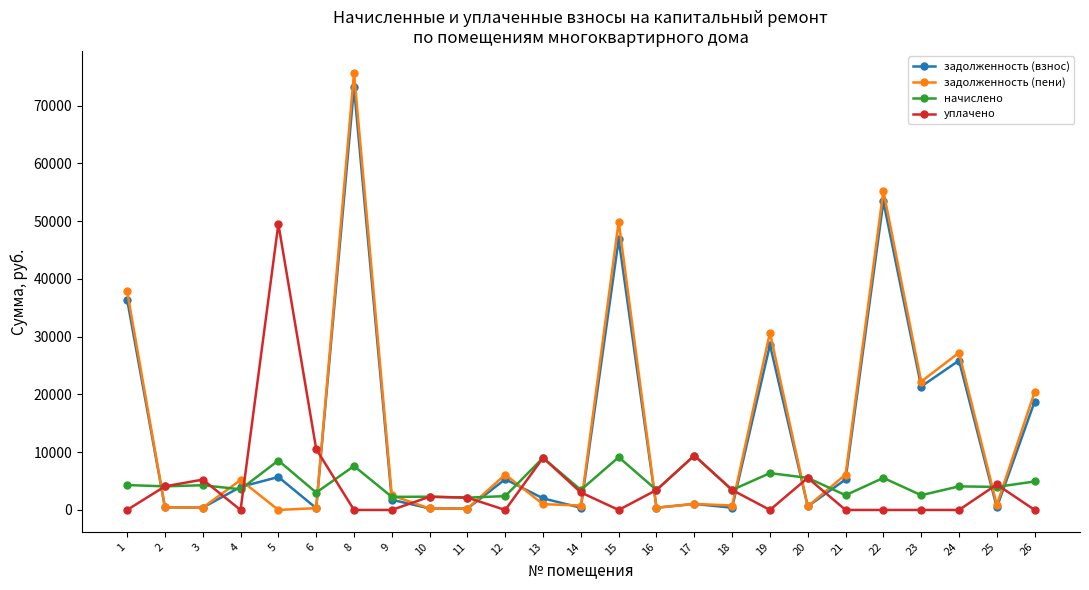

What is the approximate value of уплачено at 5?

49530.5